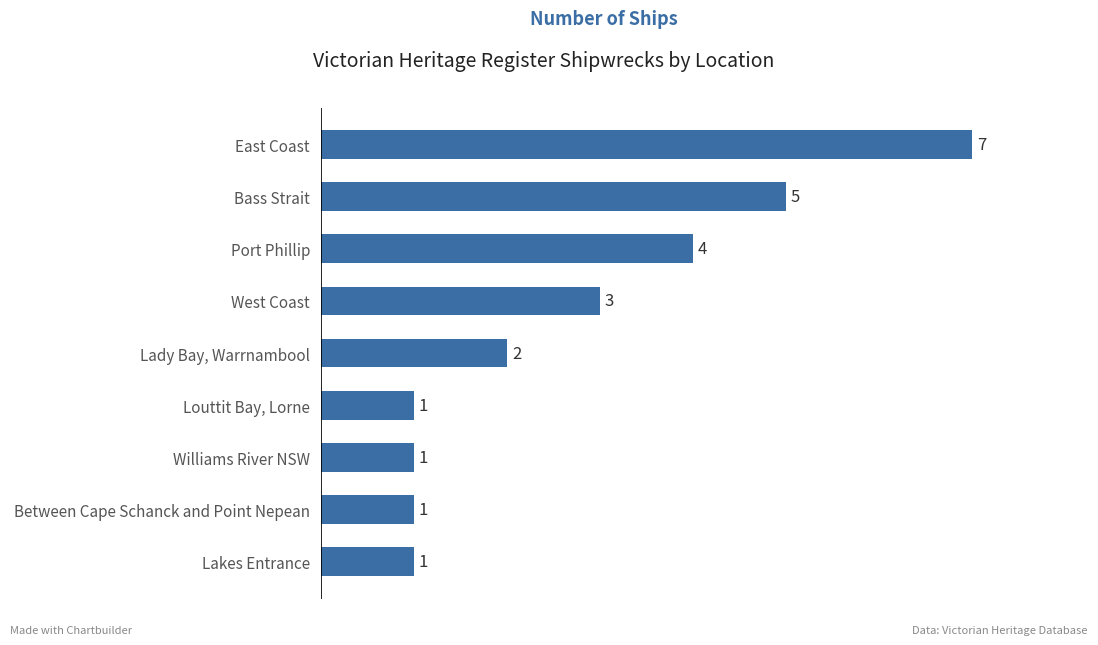

True or false: the data shows 5 at Bass Strait.

True